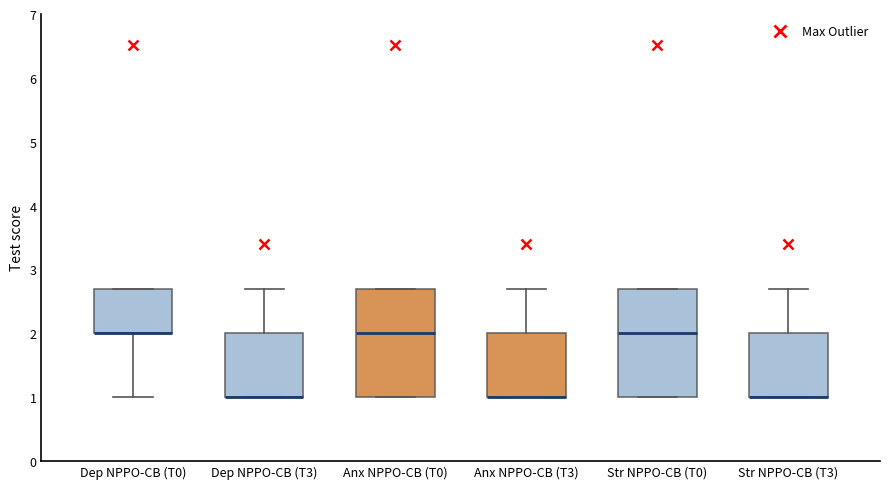

Where is the upper edge of the box for Dep NPPO-CB (T0) on the y-axis? The values are not printed on the chart, so give them approximately, as read against the axis.

2.7